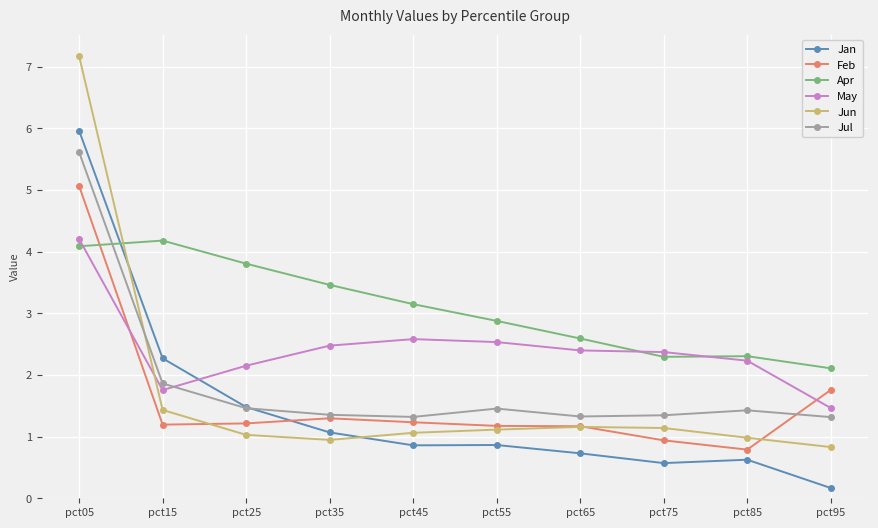

Where do Feb and Jun first cross each other?

pct15 and pct25